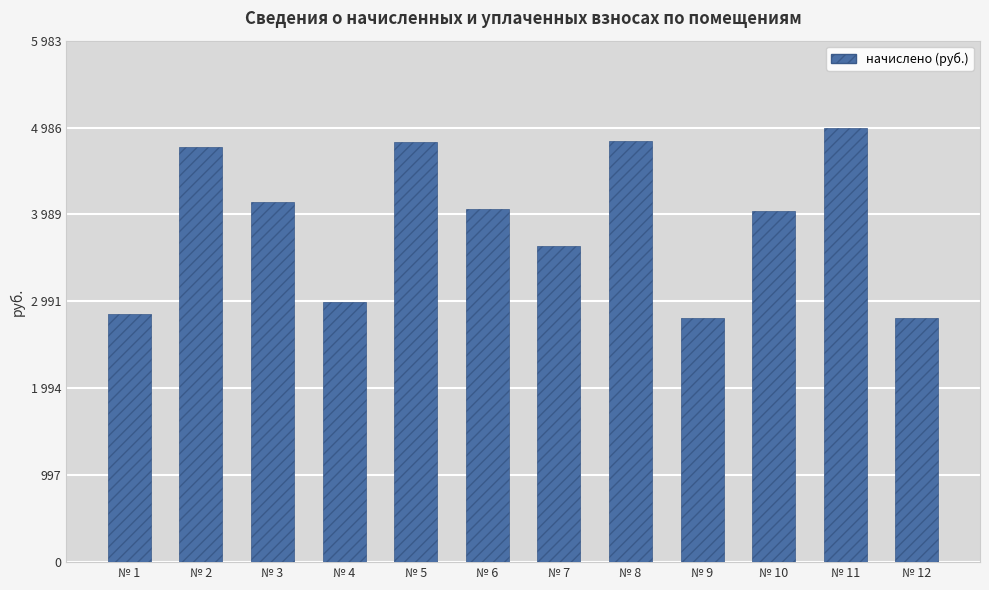

Is it true that the value at № 11 is 4986.4?

True